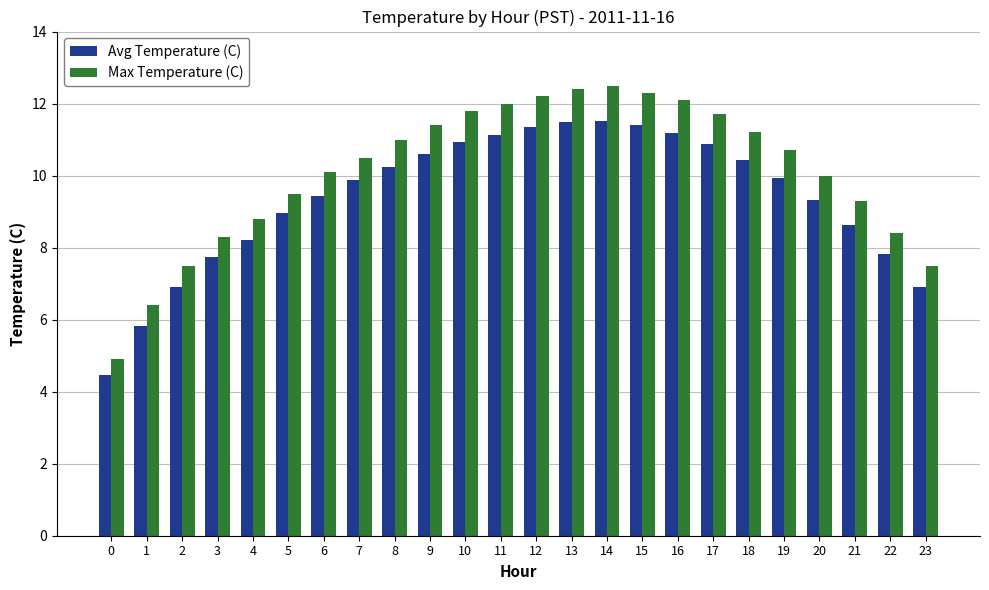

True or false: Max Temperature (C) has a value of 18.1 at 8.

False